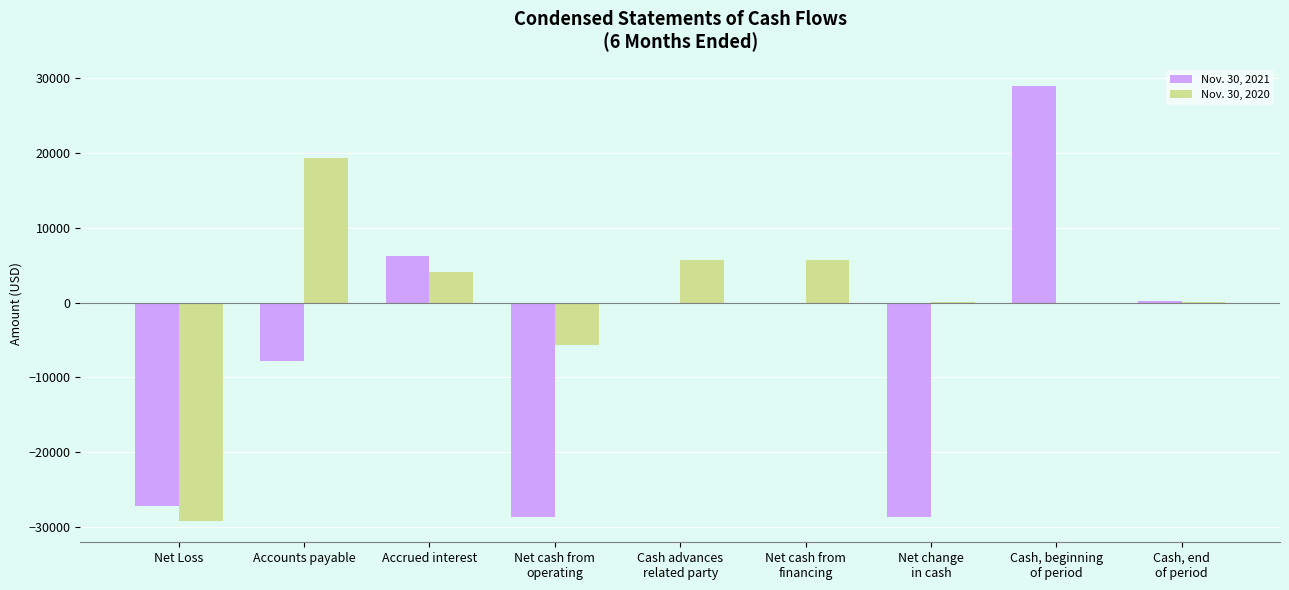

How many series are shown in this chart?

2